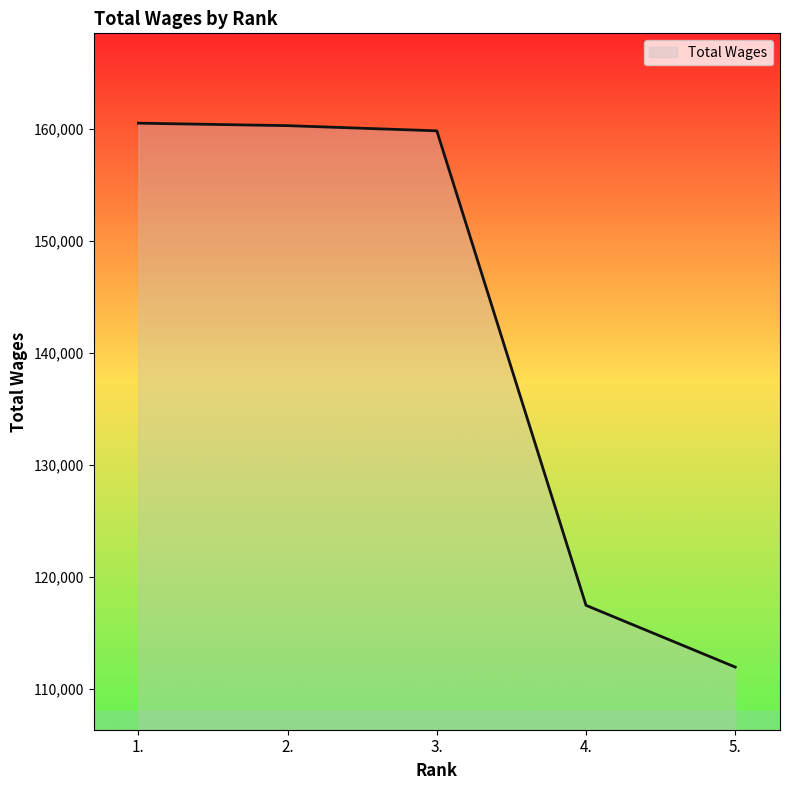

Is it true that the value at 3. is 159847?

True